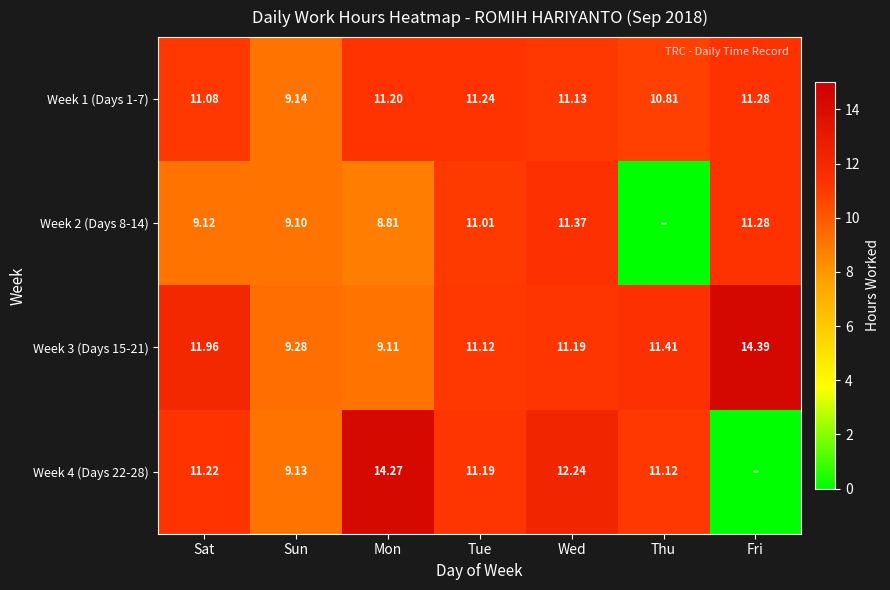

How many distinct data groups are displayed?

4